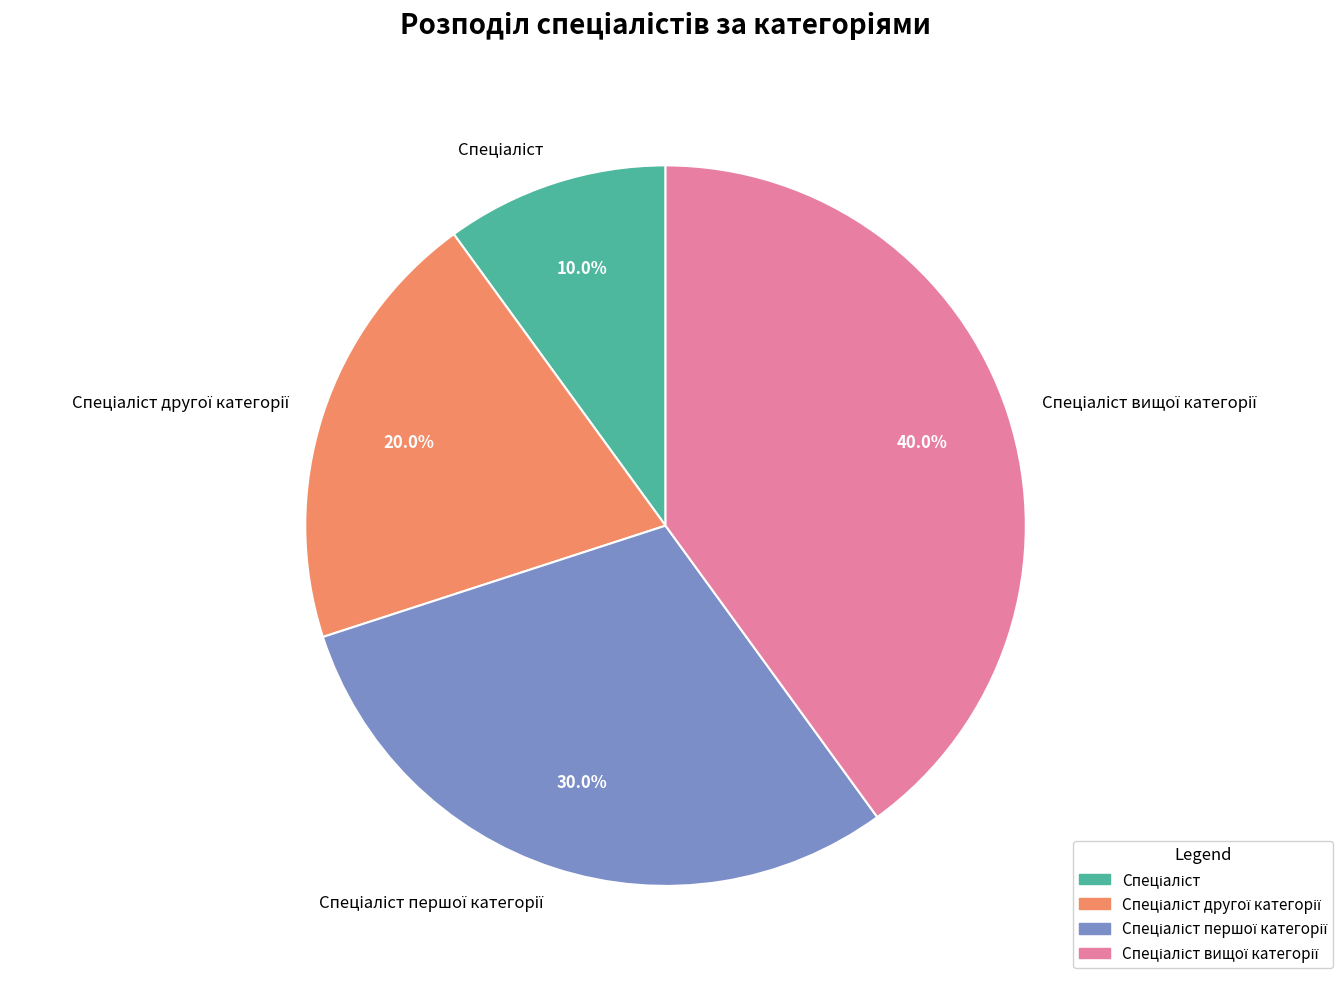

Does any single category account for the majority?

No